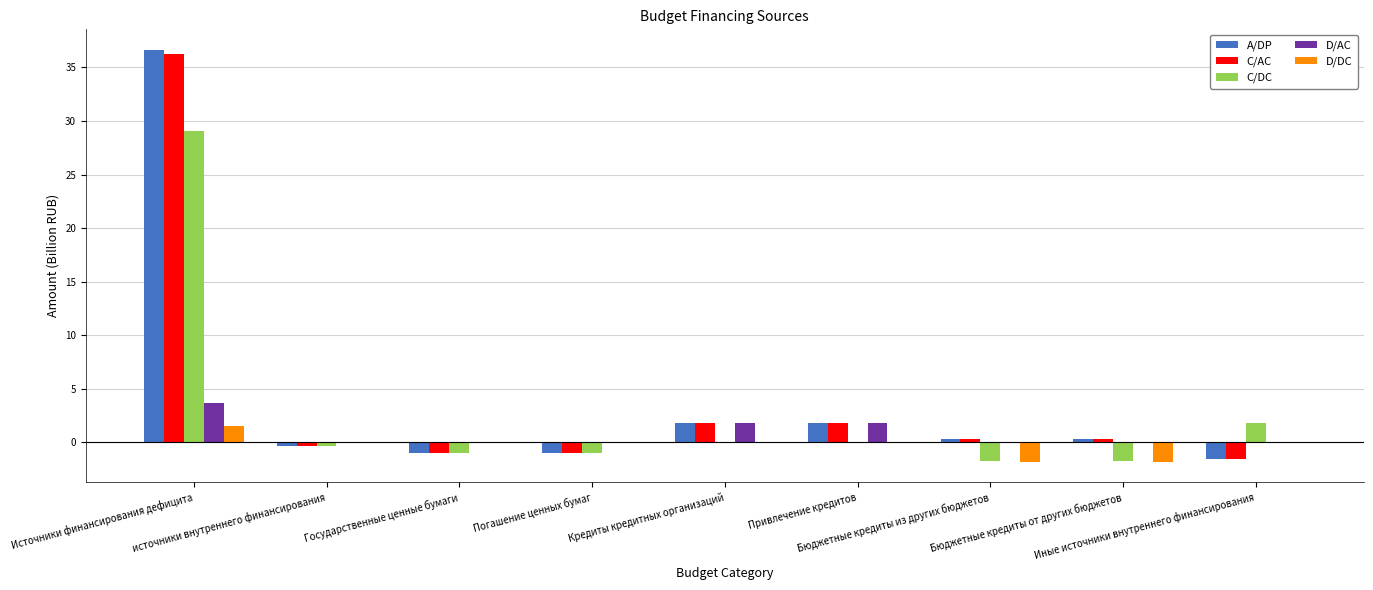

What is the sum of all D/AC values?

7.3